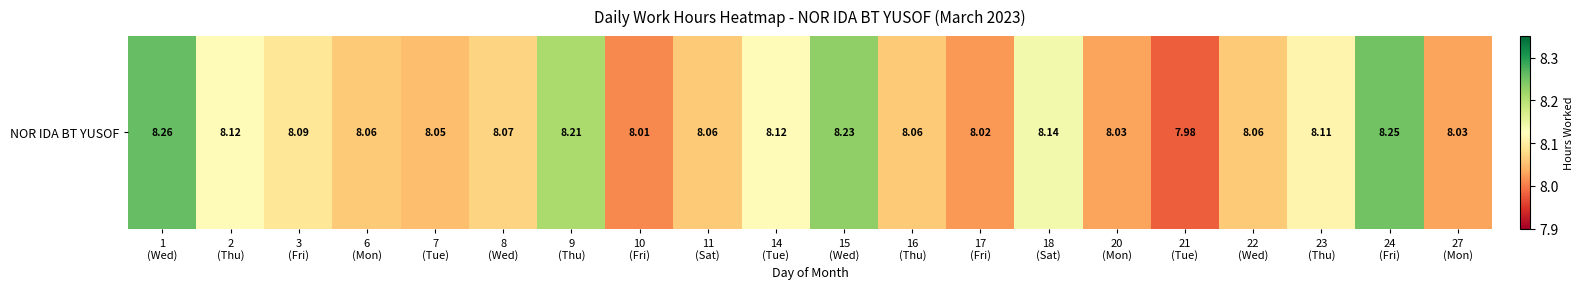

Reading left to right, list all the values displayed in this chart.

1
(Wed)=8.3	2
(Thu)=8.1	3
(Fri)=8.1	6
(Mon)=8.1	7
(Tue)=8.1	8
(Wed)=8.1	9
(Thu)=8.2	10
(Fri)=8.0	11
(Sat)=8.1	14
(Tue)=8.1	15
(Wed)=8.2	16
(Thu)=8.1	17
(Fri)=8.0	18
(Sat)=8.1	20
(Mon)=8.0	21
(Tue)=8.0	22
(Wed)=8.1	23
(Thu)=8.1	24
(Fri)=8.2	27
(Mon)=8.0